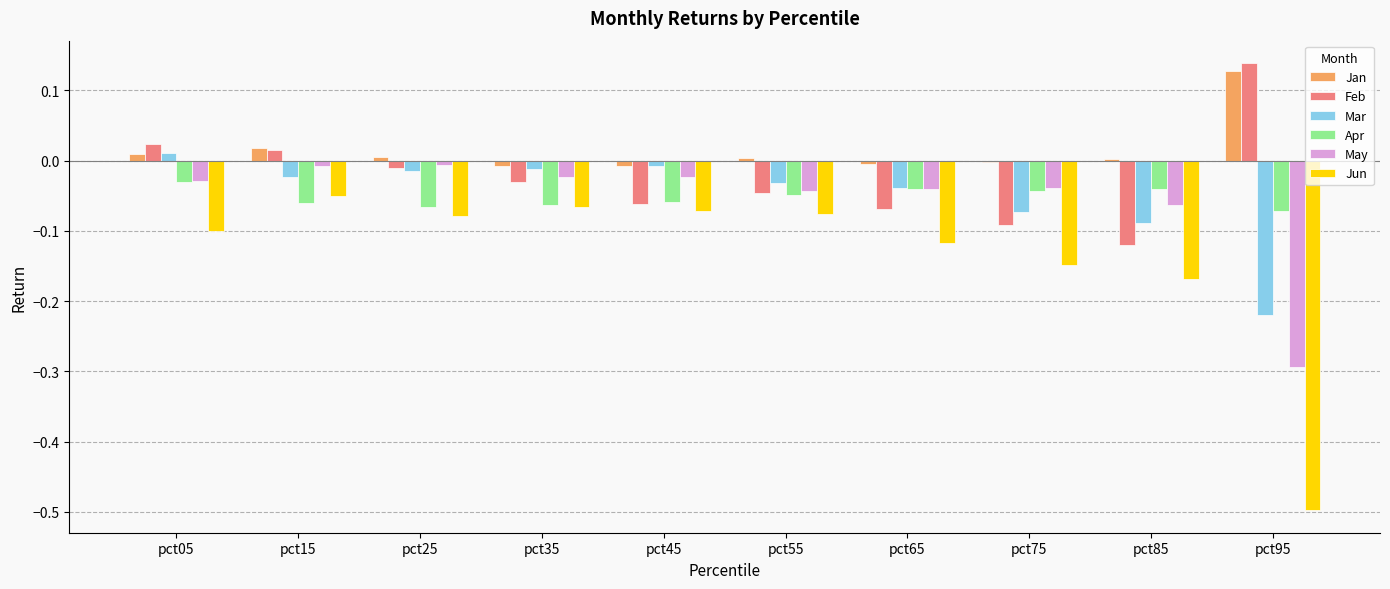

At which category does the chart reach its peak across all series?

pct95